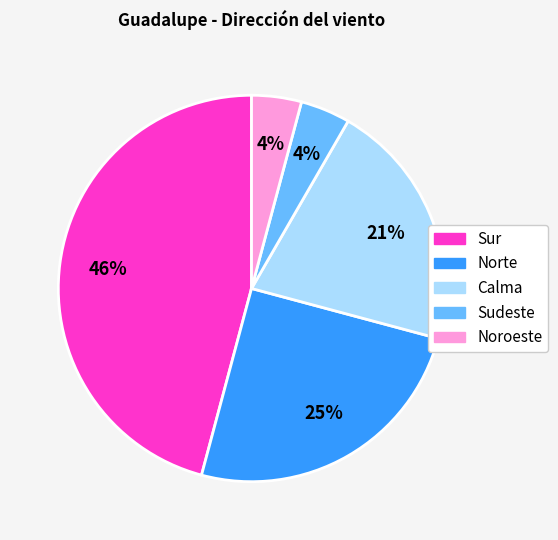

Is there any slice that represents more than half of the pie?

No